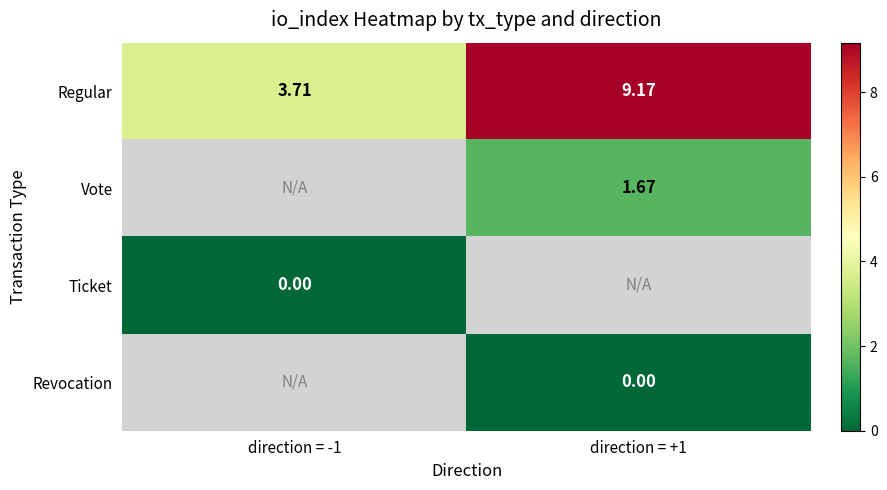

Is the value of Ticket at direction = +1 greater than the value of Vote at direction = -1?

No